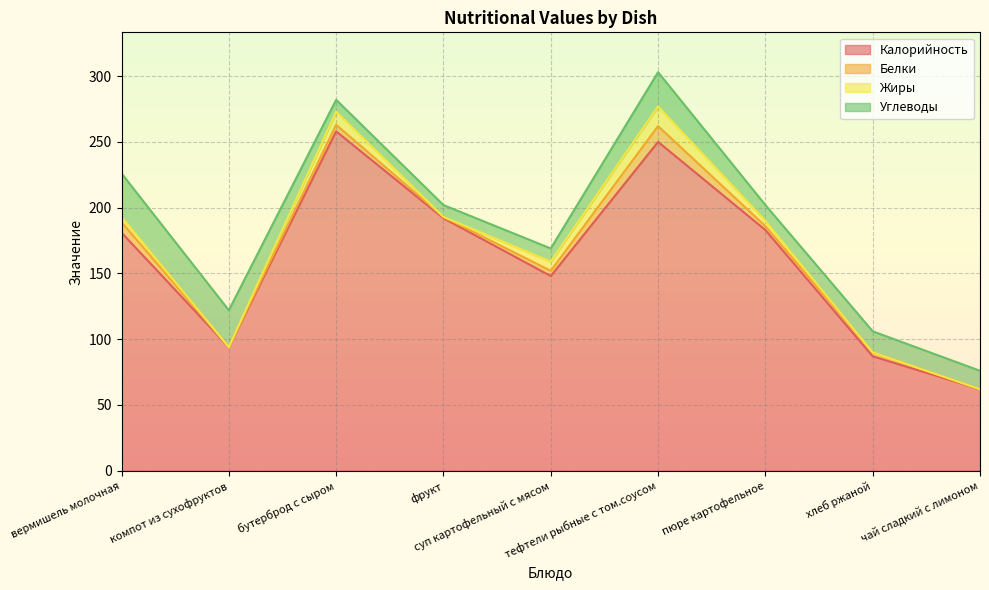

Count the number of categories in the chart.

9